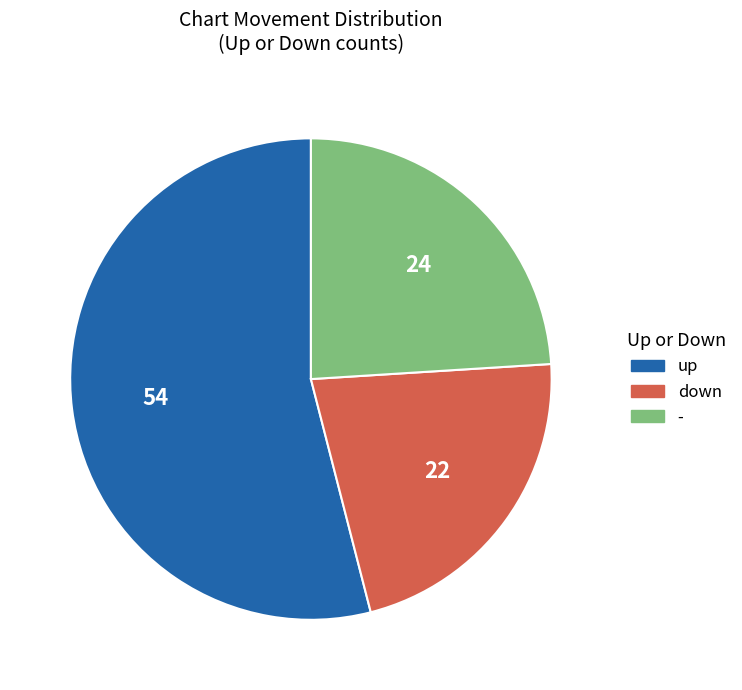

Which category has the biggest portion of the pie?

up